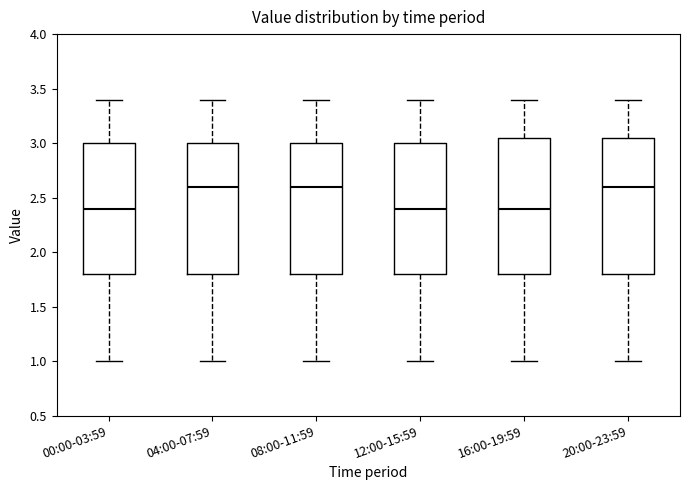

Reading left to right, transcribe this box plot: for each box, give where its median line is, the range the box spans, and where its two whiskers end, as read against the y-axis. The values are not printed on the chart, so give them approximately, as read against the axis.

00:00-03:59: median 2.40, box 1.80 to 3.00, whiskers 1.00 to 3.40
04:00-07:59: median 2.60, box 1.80 to 3.00, whiskers 1.00 to 3.40
08:00-11:59: median 2.60, box 1.80 to 3.00, whiskers 1.00 to 3.40
12:00-15:59: median 2.40, box 1.80 to 3.00, whiskers 1.00 to 3.40
16:00-19:59: median 2.40, box 1.80 to 3.05, whiskers 1.00 to 3.40
20:00-23:59: median 2.60, box 1.80 to 3.05, whiskers 1.00 to 3.40